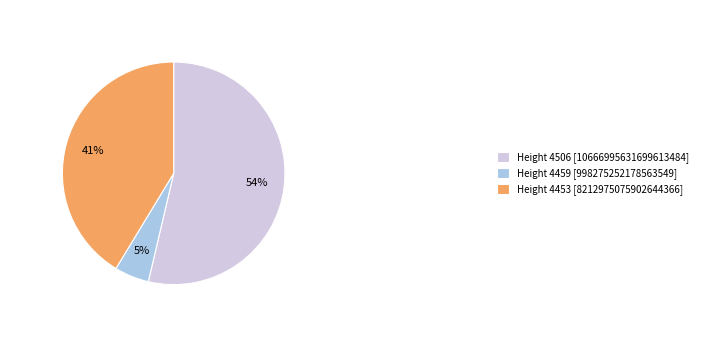

Which has a higher value, Height 4453 [8212975075902644366] or Height 4506 [10666995631699613484]?

Height 4506 [10666995631699613484]